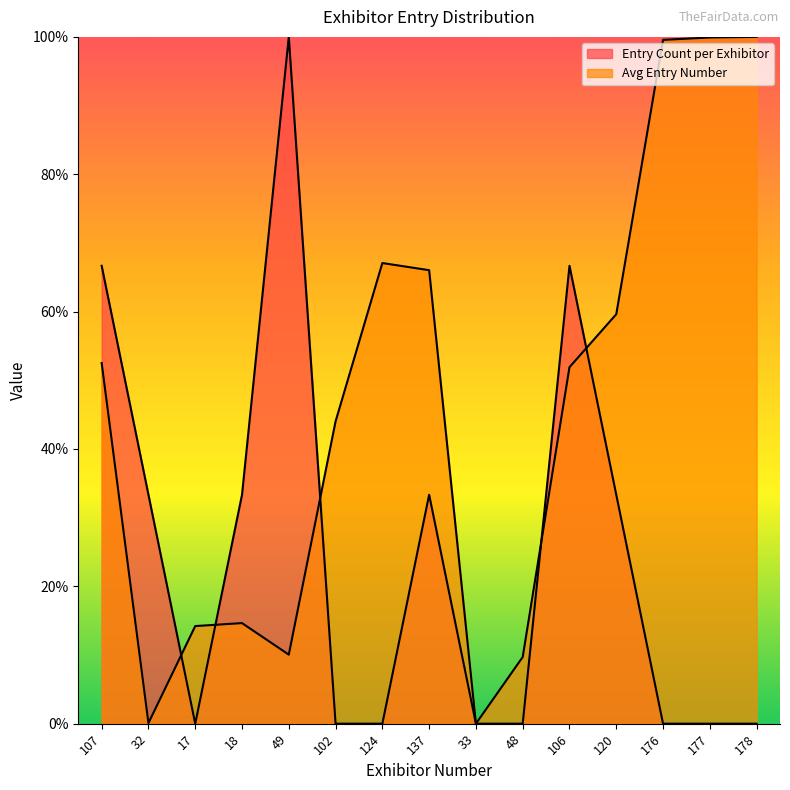

Reading left to right, extract all data points from this chart.

Entry Count per Exhibitor: 107=66.7	32=33.3	17=0.0	18=33.3	49=100.0	102=0.0	124=0.0	137=33.3	33=0.0	48=0.0	106=66.7	120=33.3	176=0.0	177=0.0	178=0.0
Avg Entry Number: 107=52.5	32=0.1	17=14.2	18=14.6	49=10.1	102=44.0	124=67.1	137=66.0	33=0.0	48=9.7	106=51.9	120=59.6	176=99.6	177=99.9	178=100.0